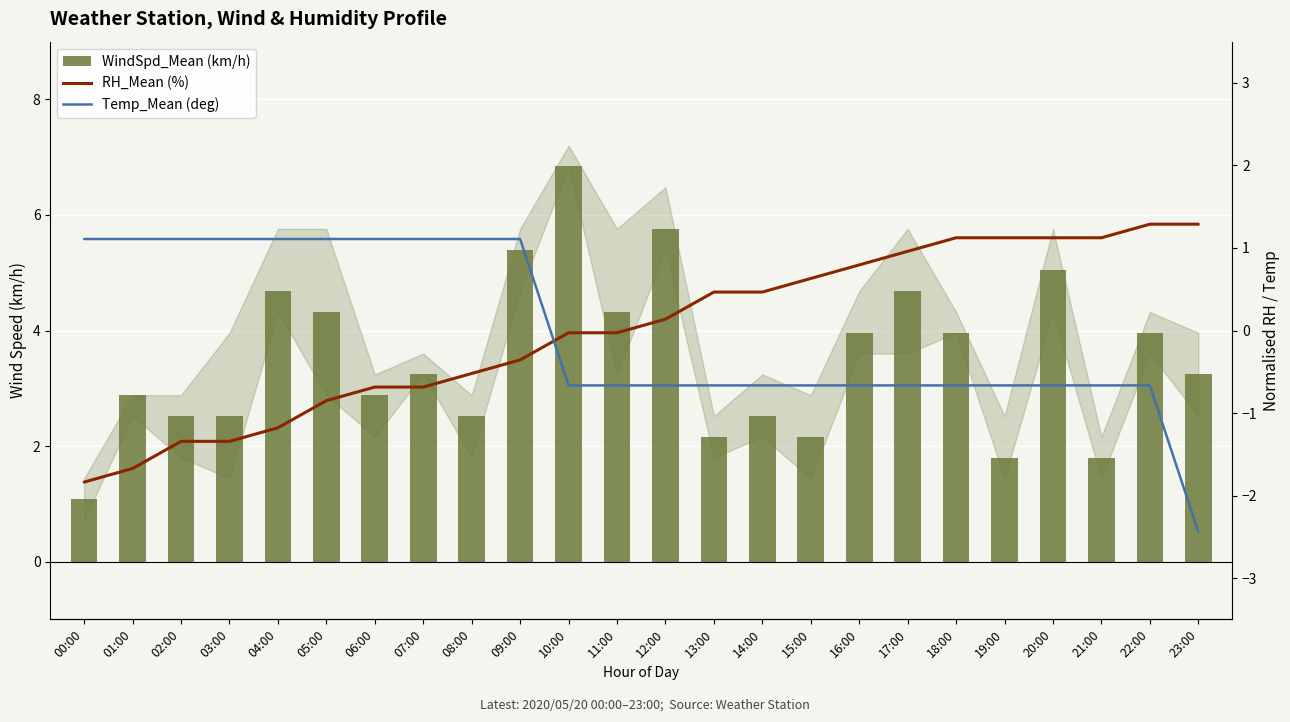

What is the approximate value of Temp_Mean (deg) at 15:00?

-0.7